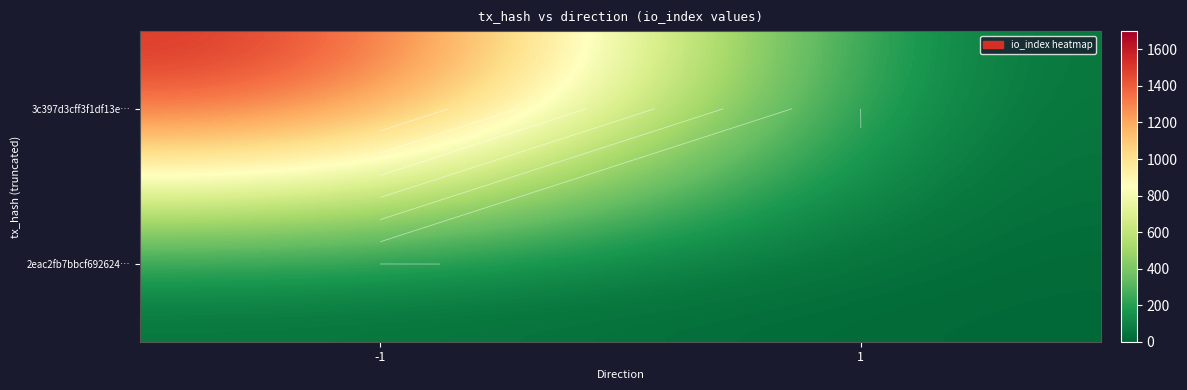

What is the spread (max minus min) of values at -1?

1613